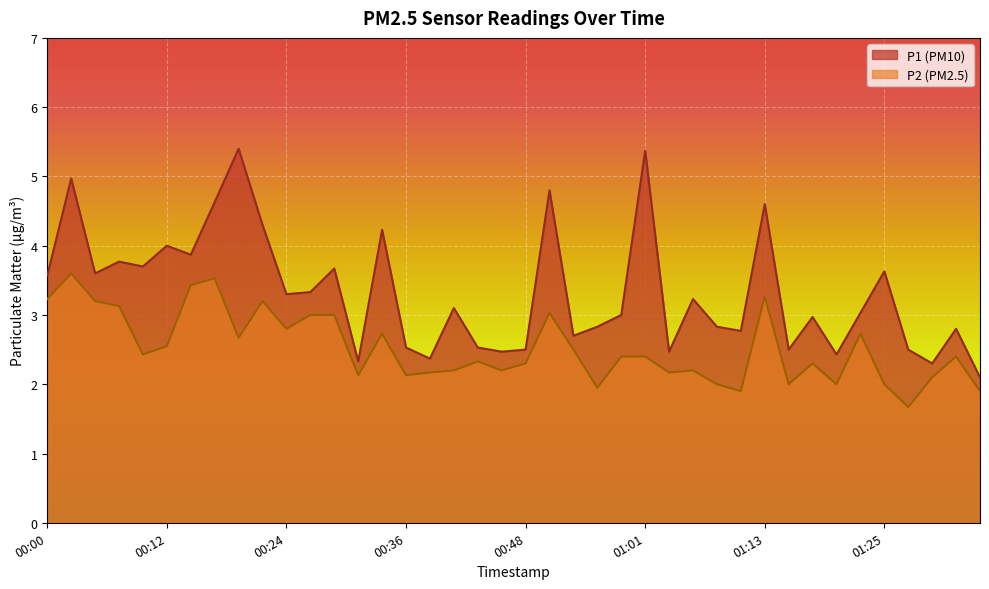

Between 00:51 and 01:22, which is larger?

00:51